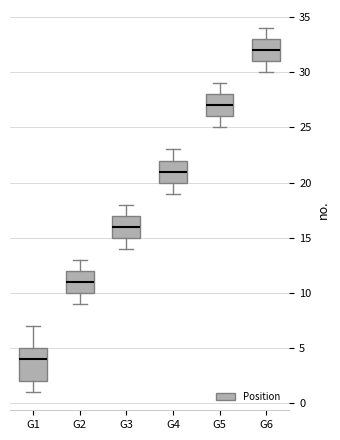

Which box is the tallest, from its lower edge to its upper edge?

G1